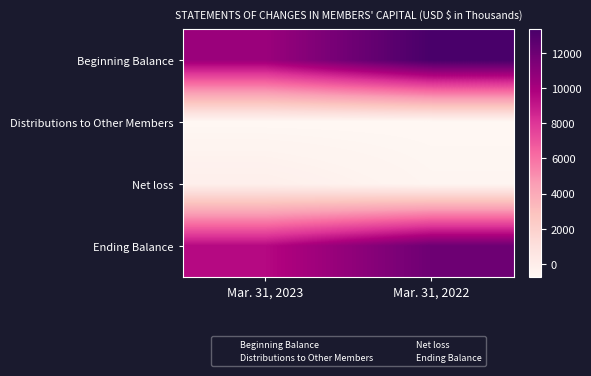

Which series has the largest total across all categories?

Beginning Balance